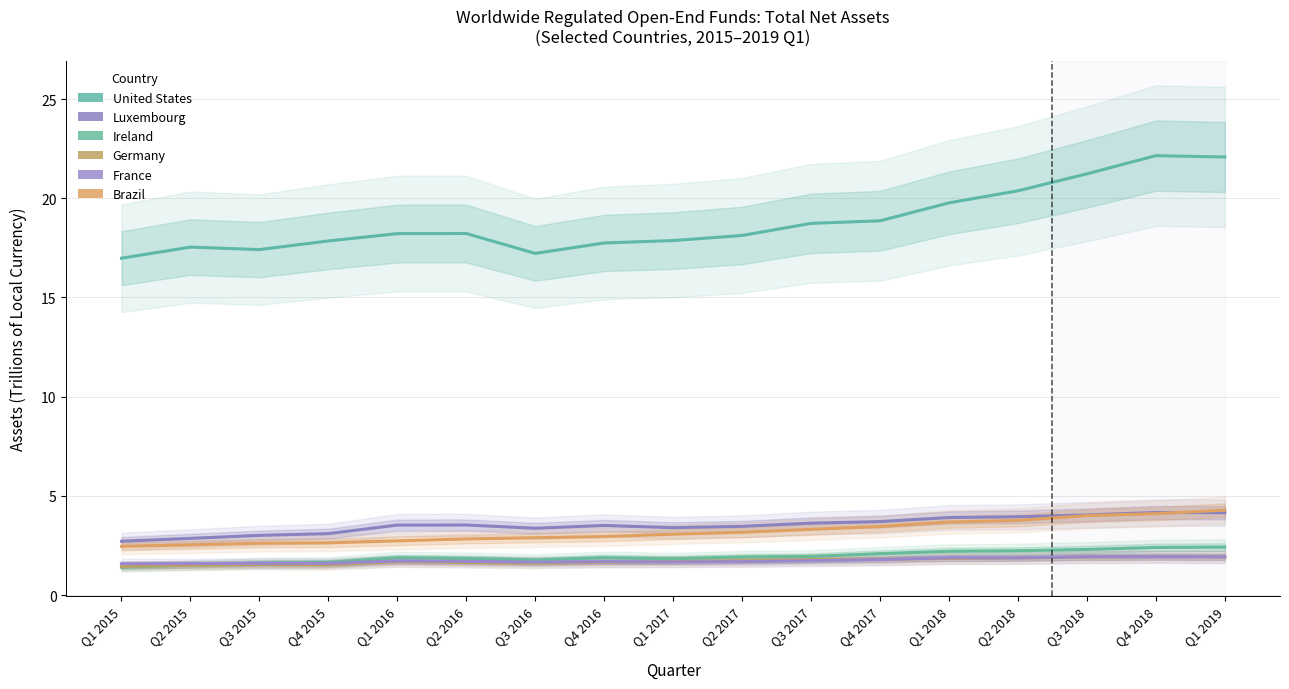

True or false: Brazil and United States intersect in this chart.

False